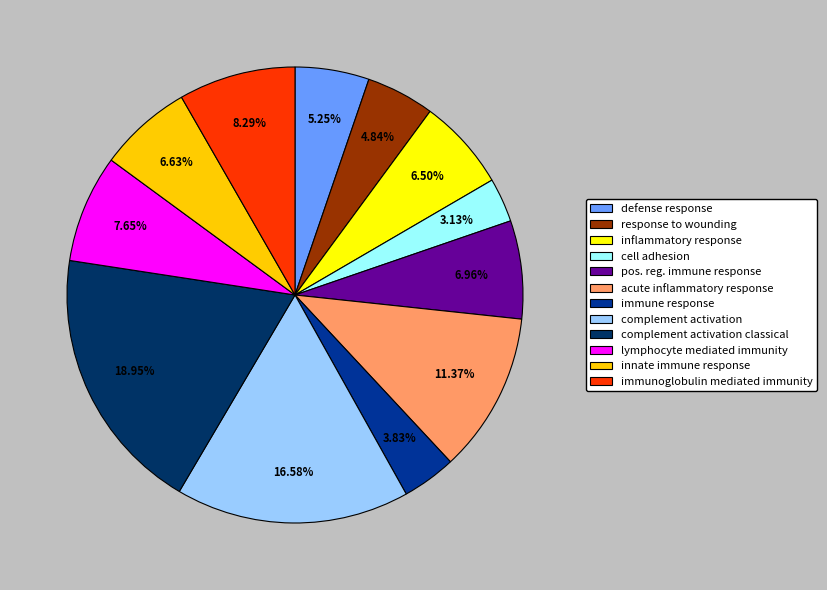

Is there a majority slice in this chart?

No